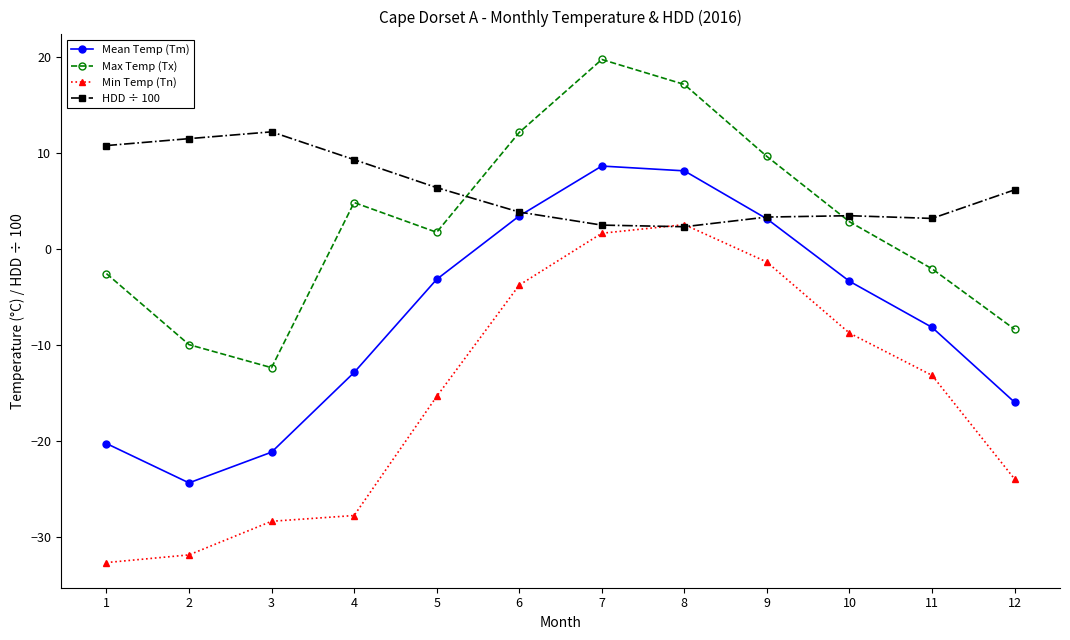

Read the Min Temp (Tn) value at 8.

2.5